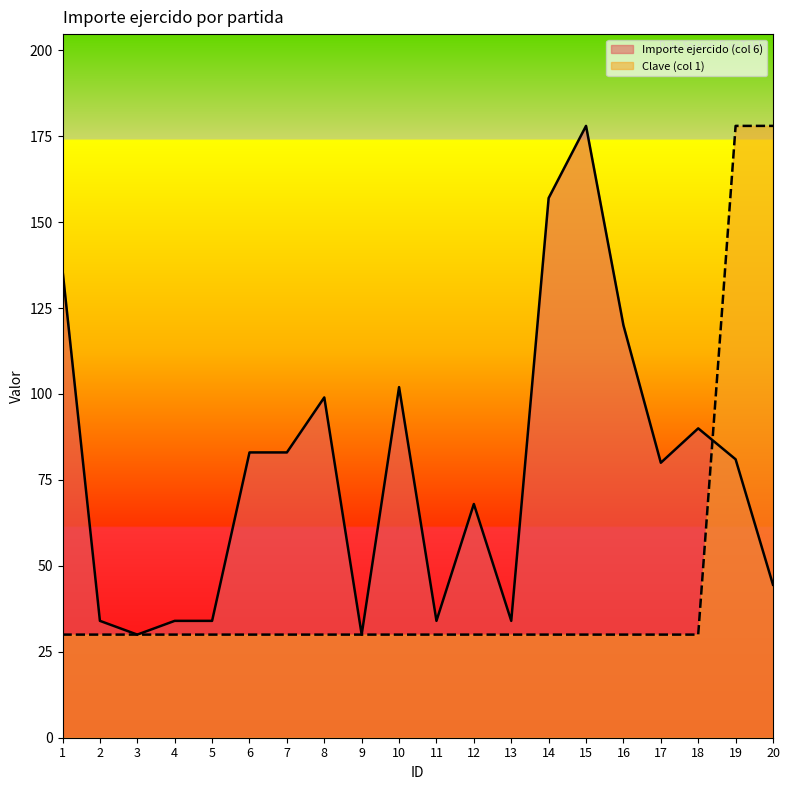

What are all the series names shown in the legend?

Importe ejercido (col 6), Clave (col 1)